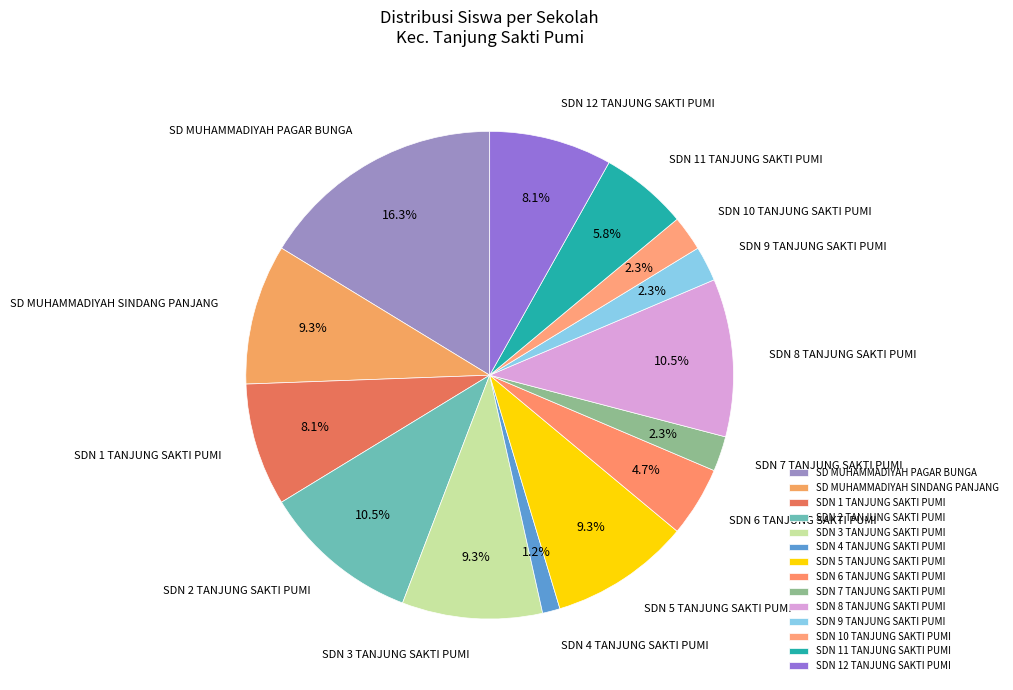

Count the number of slices in the pie.

14